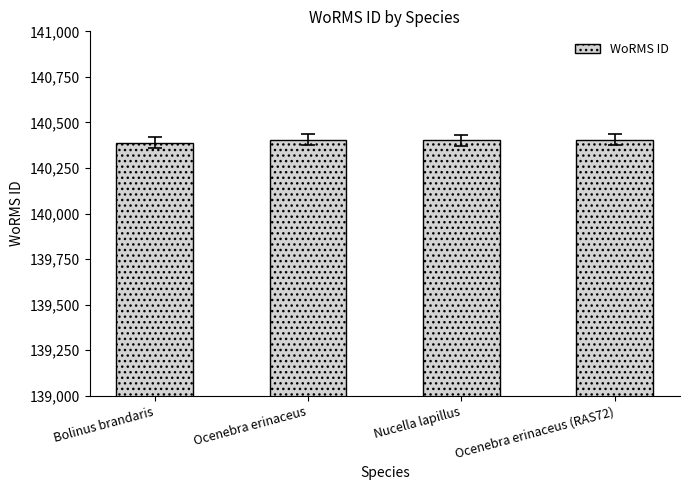

What is the difference between the maximum and minimum values?

16